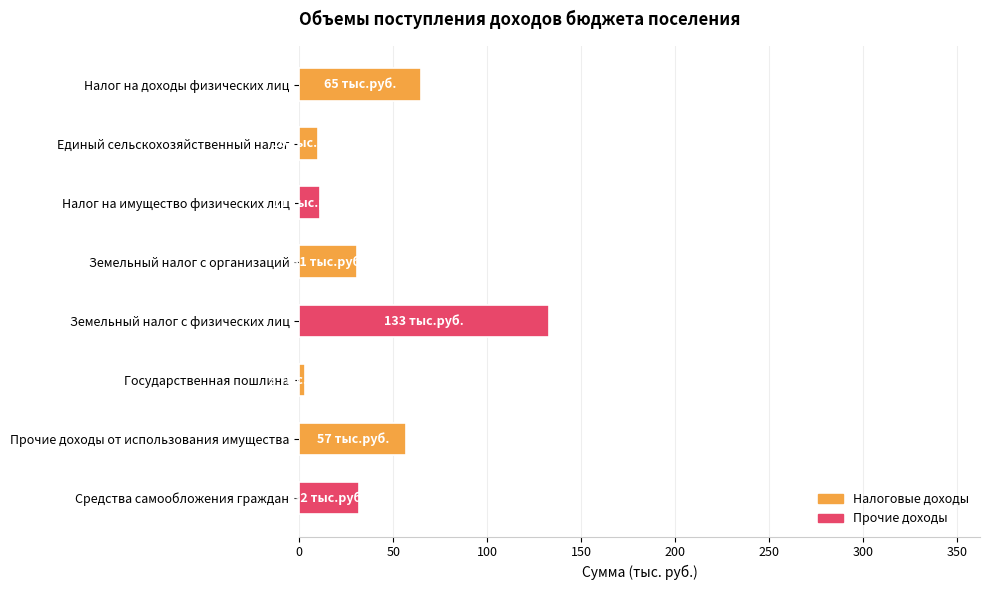

True or false: the data shows 19 at Прочие доходы от использования имущества.

False